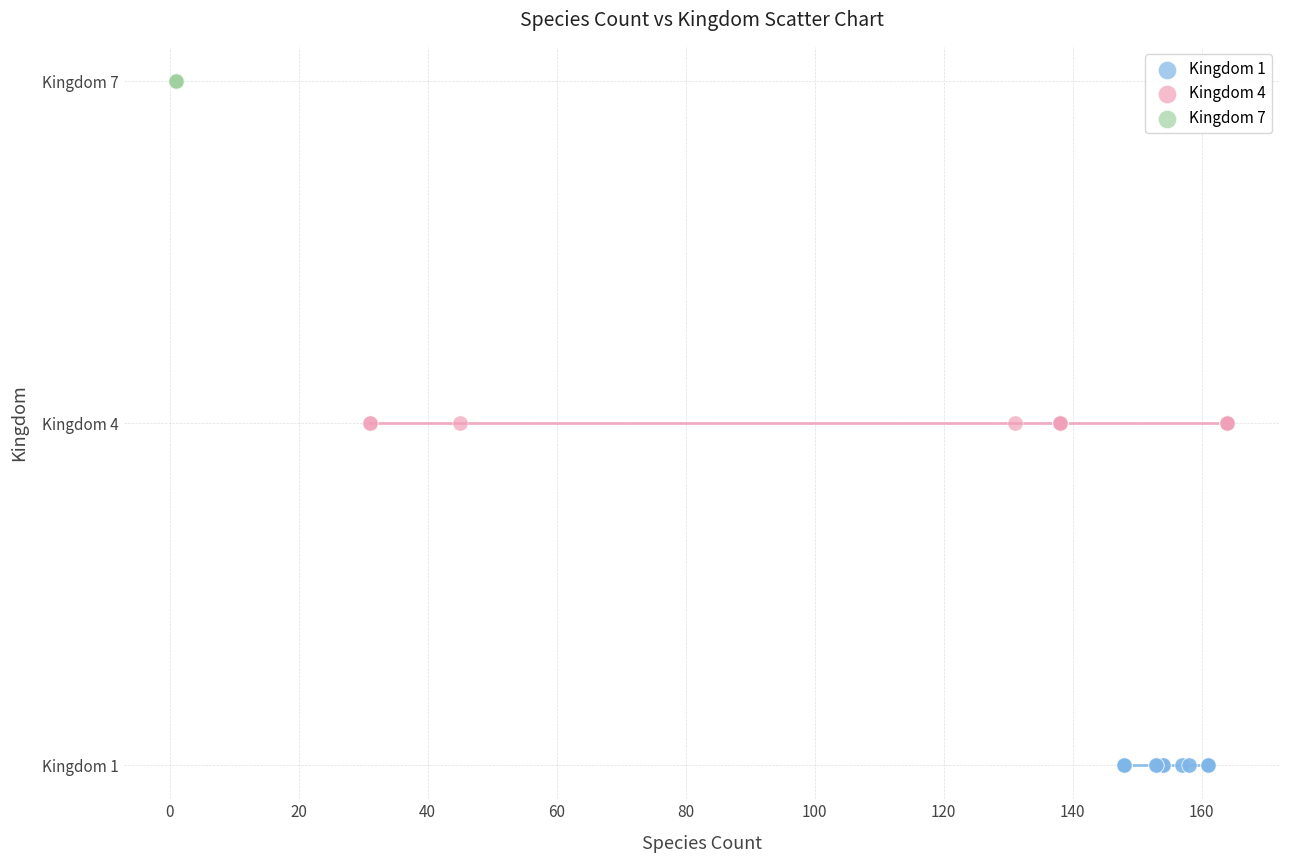

Which series reaches the maximum Y coordinate?

Kingdom 7